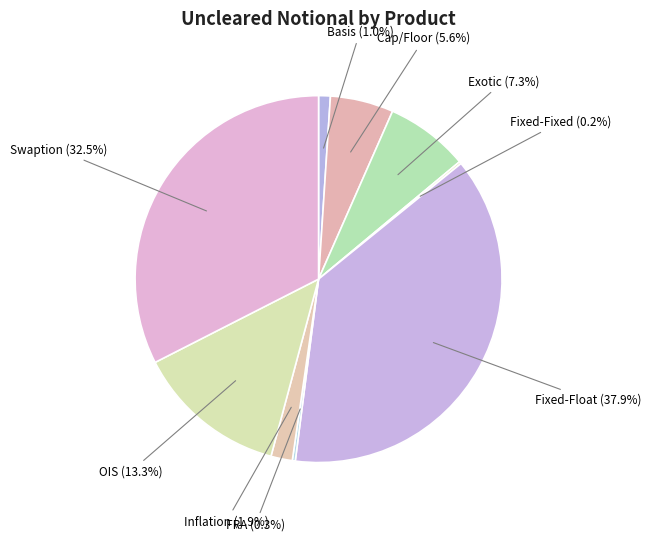

What is the total percentage of Swaption and Fixed-Float?

70.4%